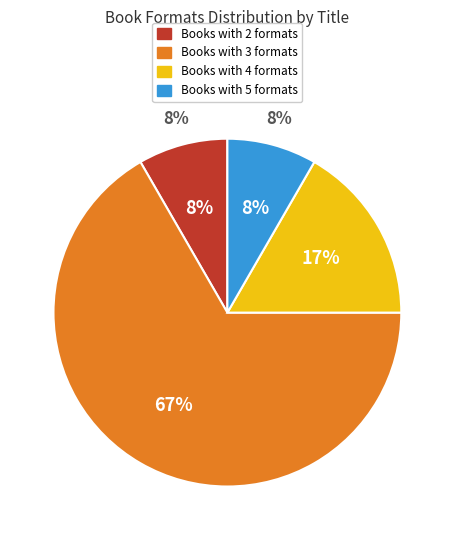

Does Such a Good Girl represent more than half of the total?

No